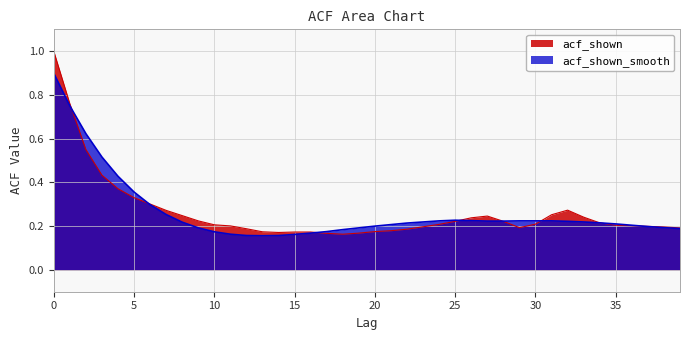

Between 10 and 29, which series saw the biggest shift?

acf_shown_smooth